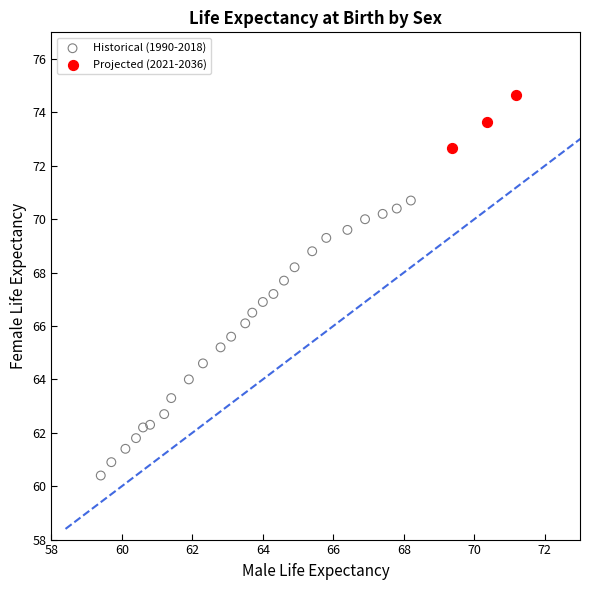

Which series reaches the maximum Y coordinate?

Projected (2021-2036)